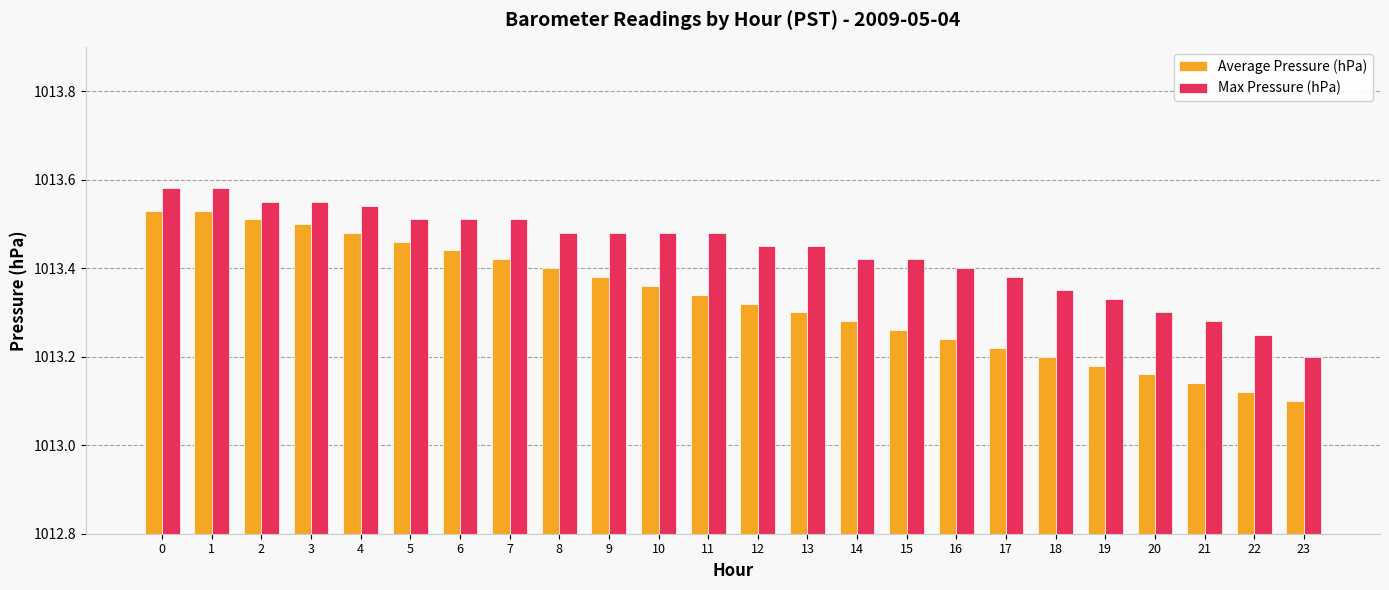

What is the sum of all Average Pressure (hPa) values?

24319.9